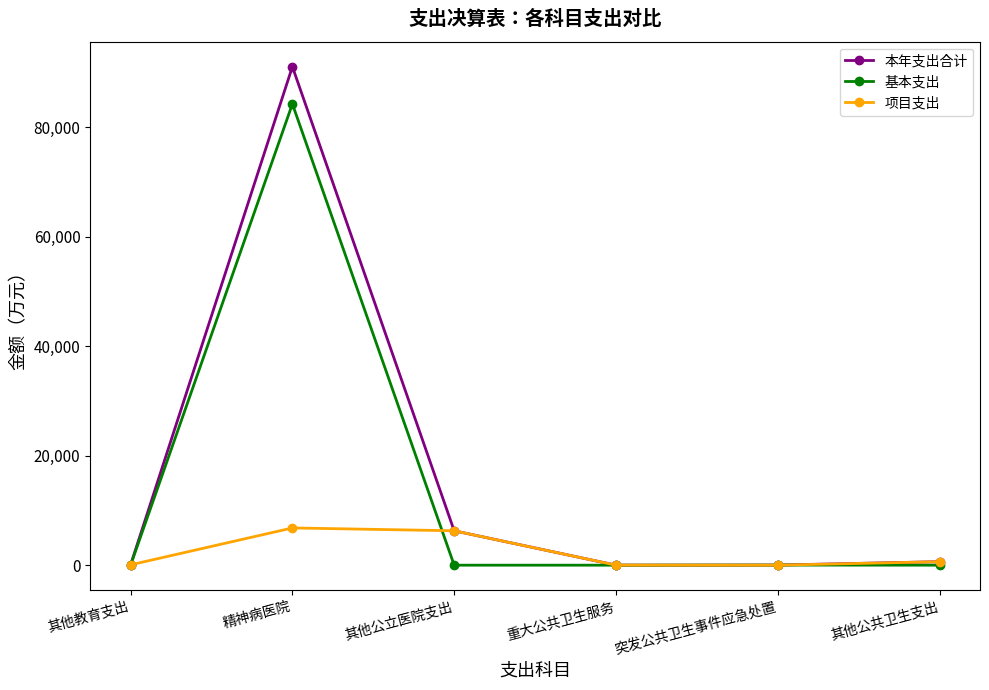

Is this an area chart (filled region under the line)?

No